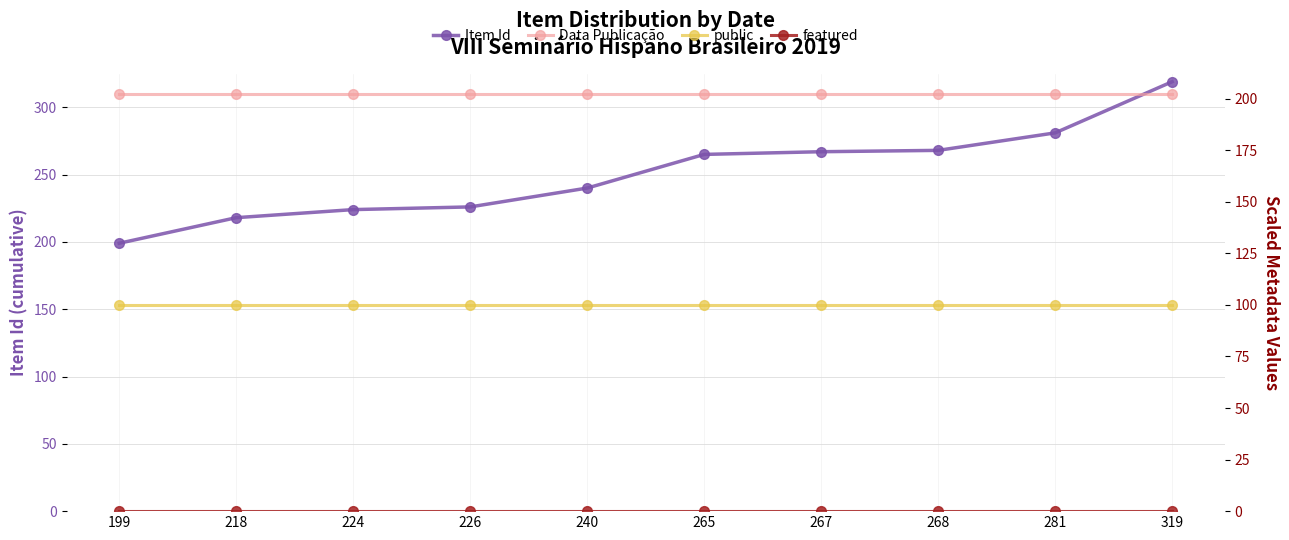

True or false: featured and Item Id cross at least once.

False